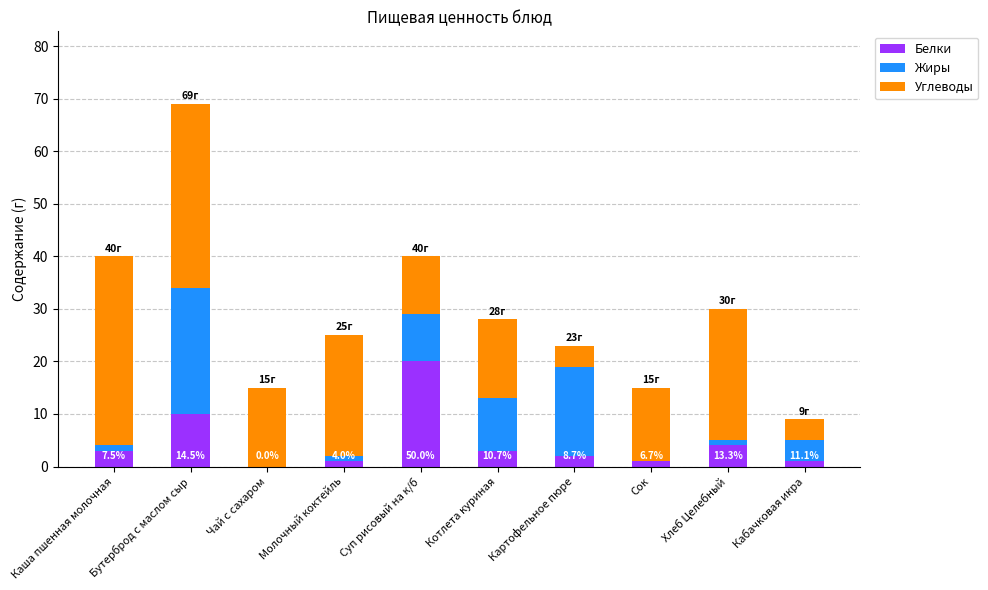

At which category is the sum across all series the highest?

Бутерброд с маслом сыр